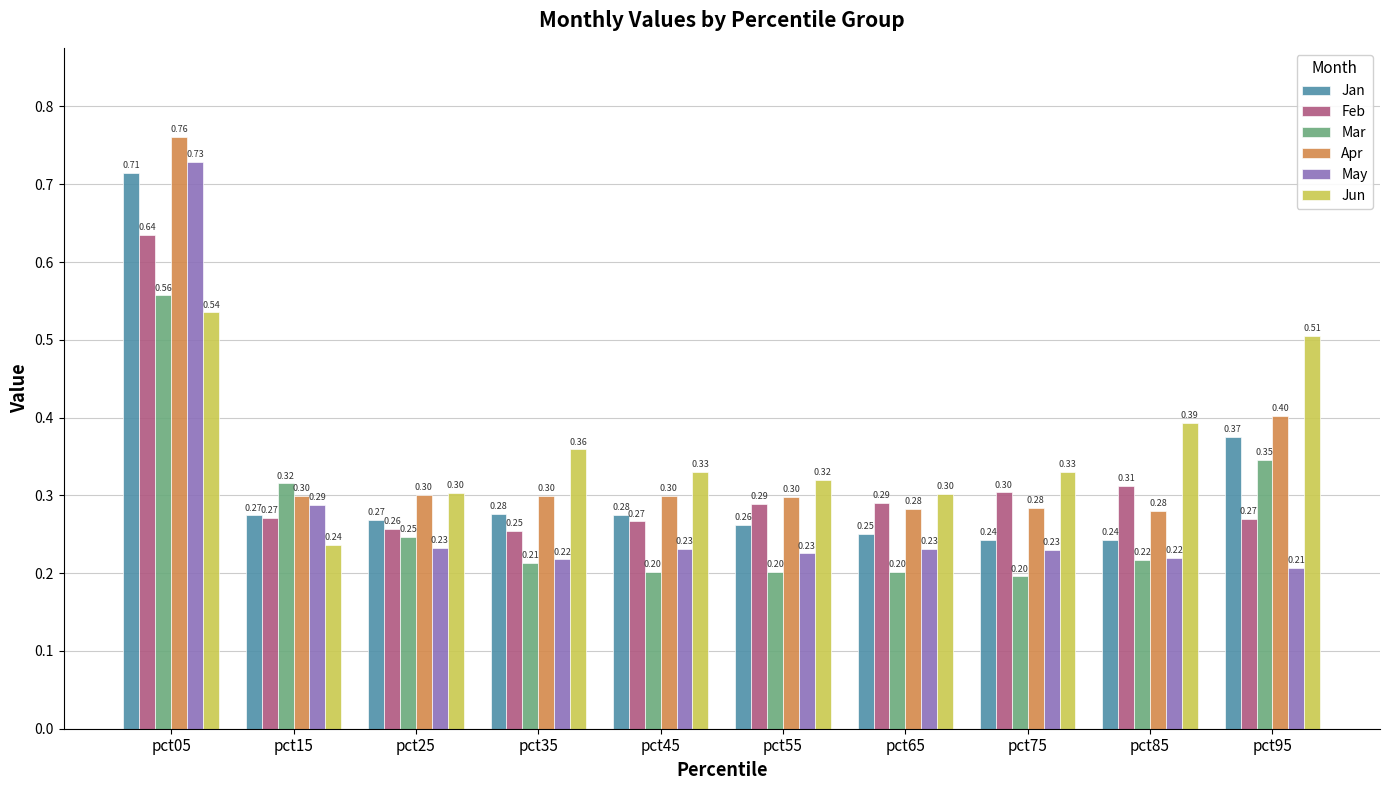

What is the difference between the highest and lowest values at pct55?

0.1